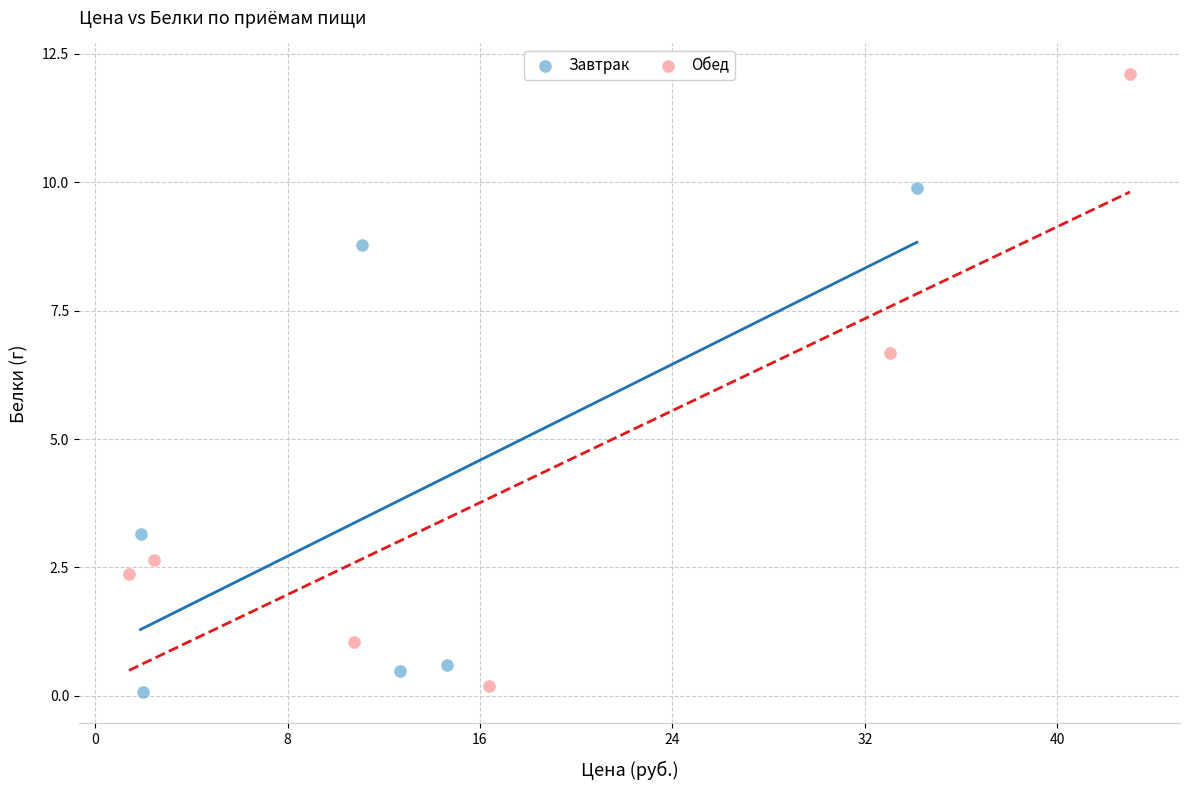

Which series contains the lowest Y value?

Завтрак